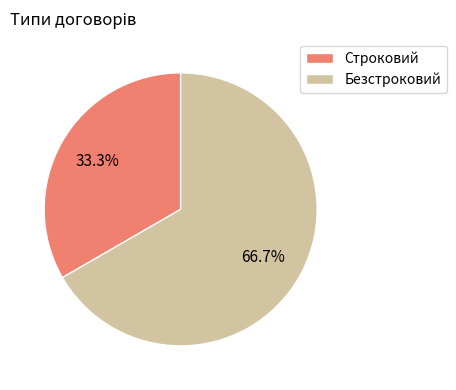

To the nearest percent, what is the difference between the Безстроковий and Строковий slice percentages?

33%